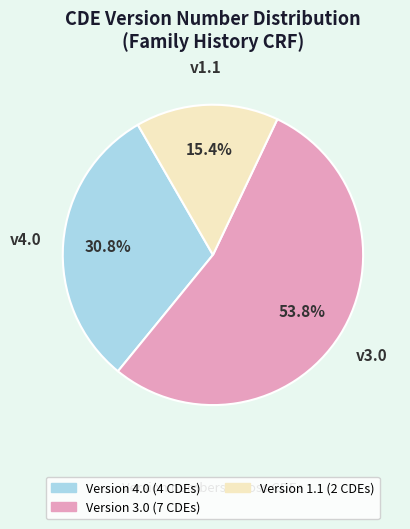

Is there a majority slice in this chart?

Yes